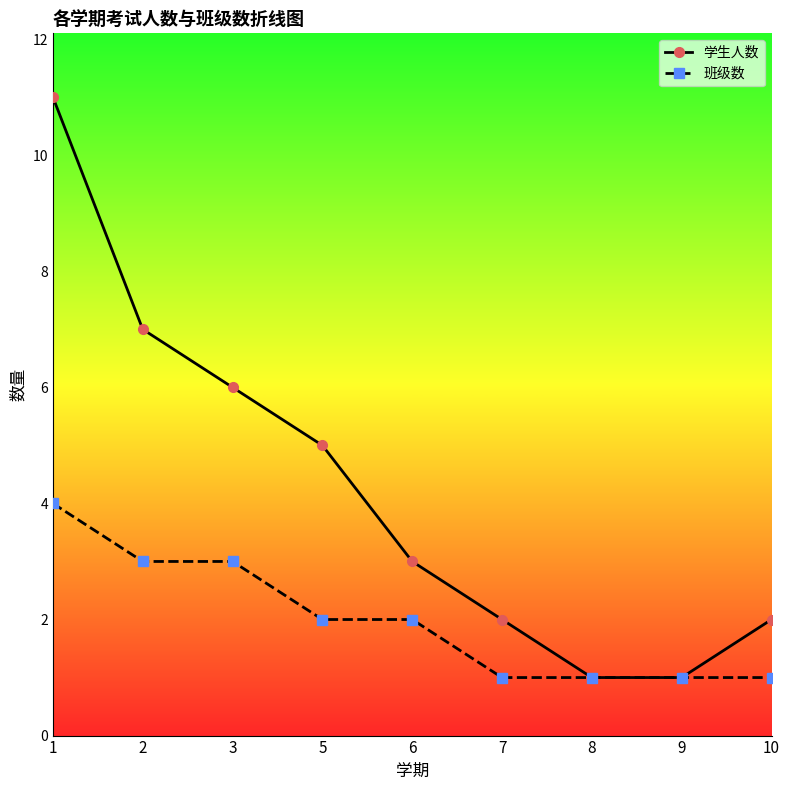

How many categories are shown in the chart?

9